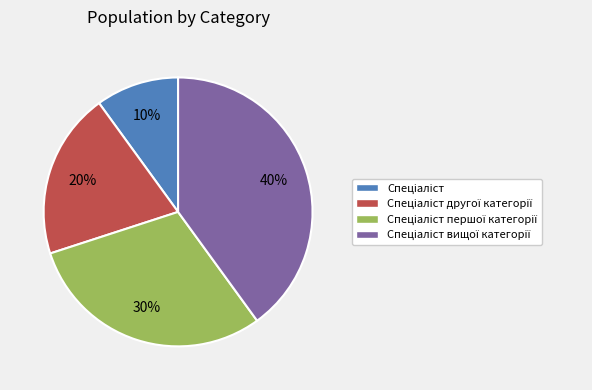

To the nearest percent, what is the average slice percentage?

25%